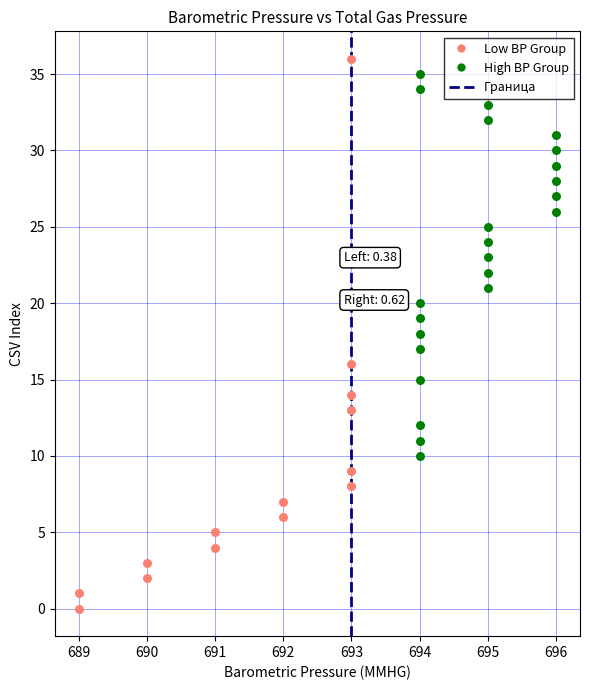

Which series reaches the maximum Y coordinate?

Low BP Group